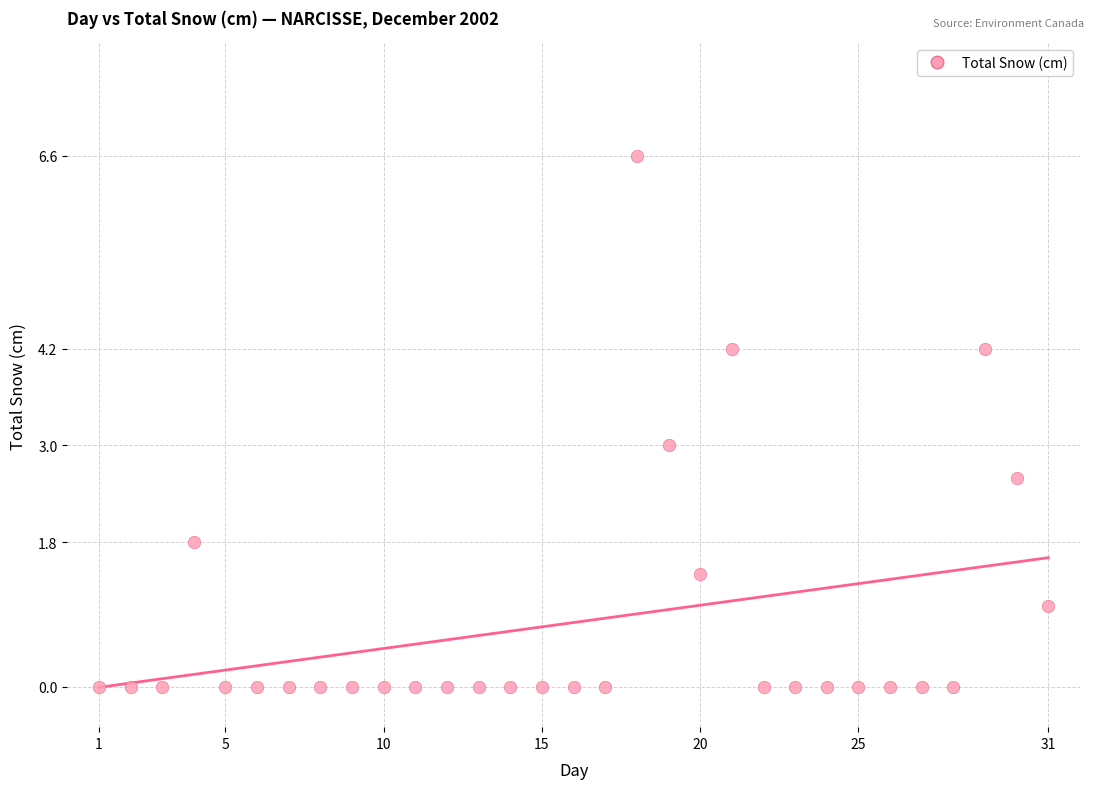

What is the range of Y values (max minus min)?

6.6